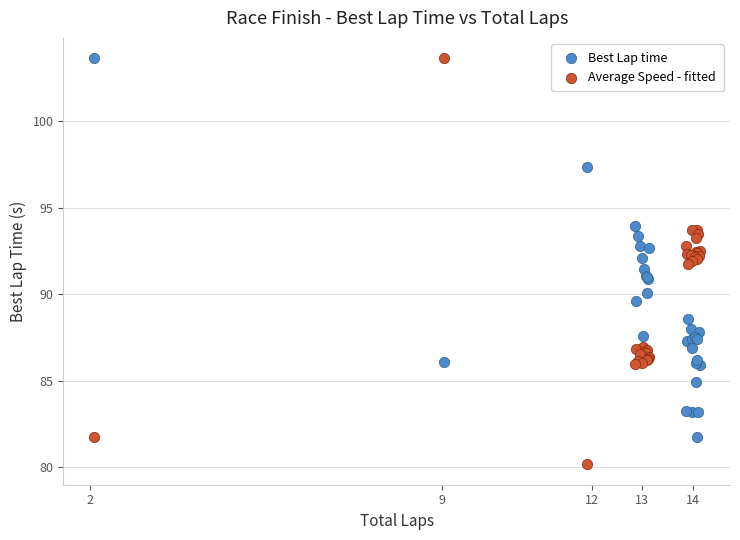

What is the X range (max minus min) for the scatter plot?

12.1